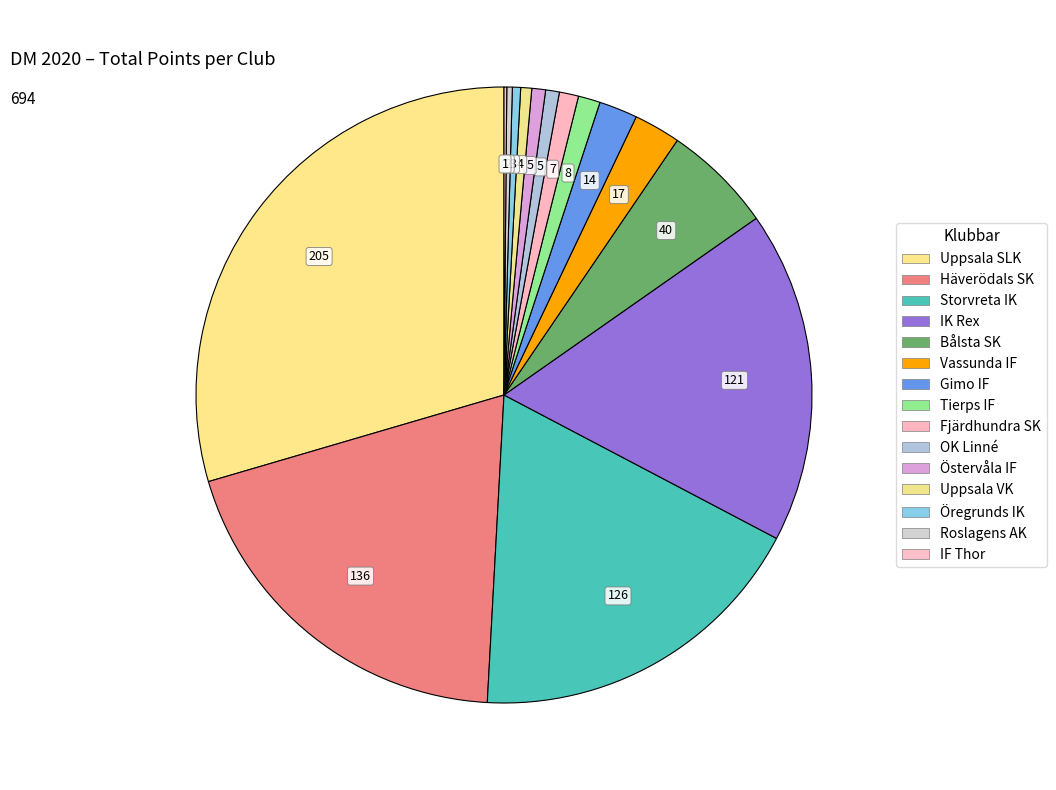

Rank the categories by value from highest to lowest.

Uppsala SLK, Häverödals SK, Storvreta IK, IK Rex, Bålsta SK, Vassunda IF, Gimo IF, Tierps IF, Fjärdhundra SK, OK Linné, Östervåla IF, Uppsala VK, Öregrunds IK, Roslagens AK, IF Thor